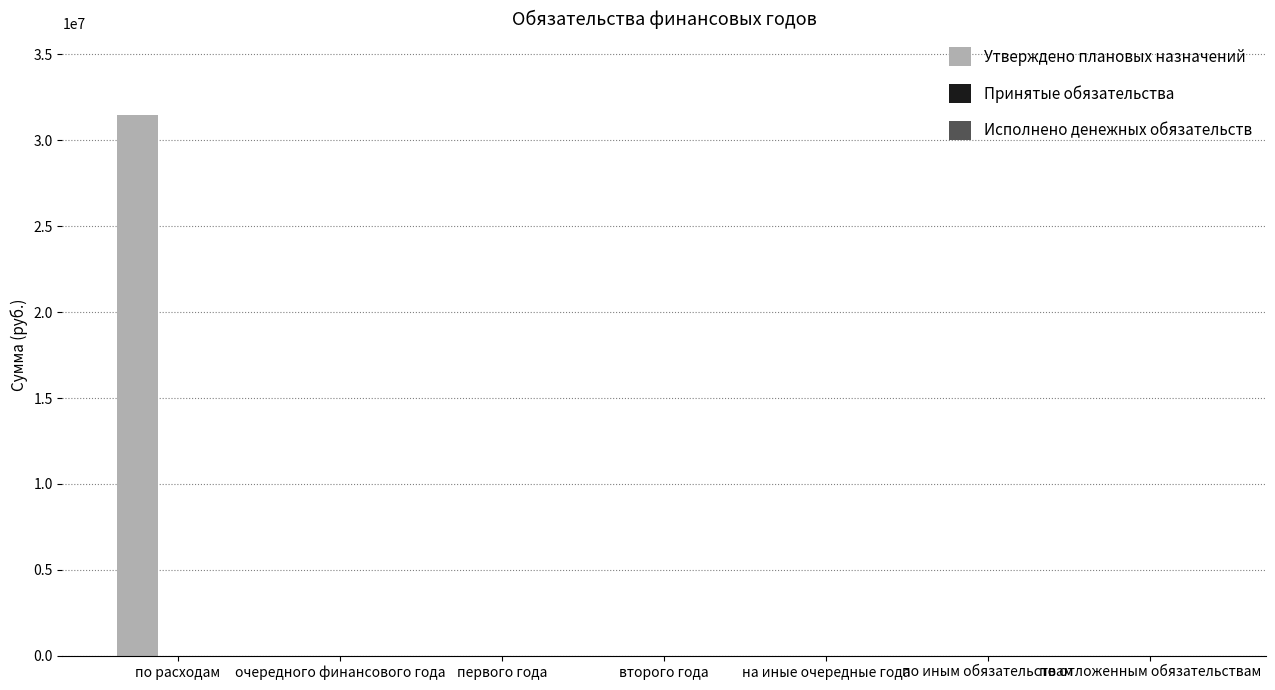

What is the sum of all values?

31487600